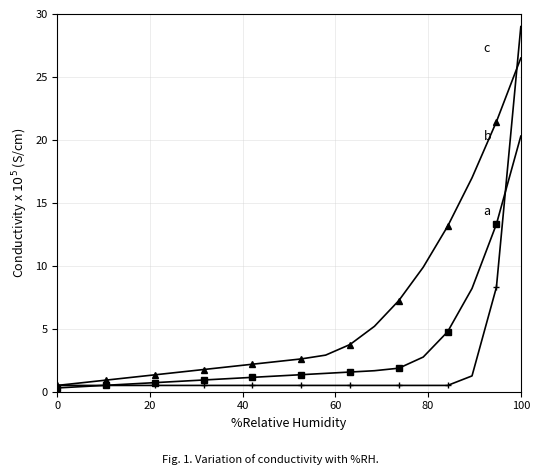

What is the greatest value displayed?

29.0